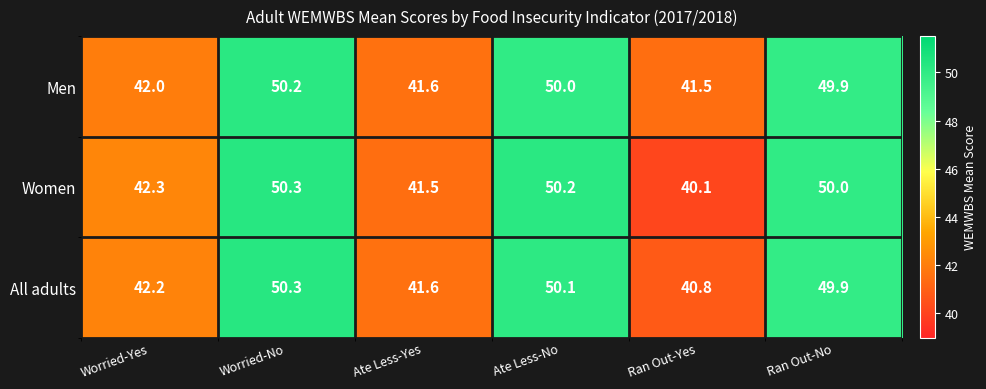

What is the difference between the maximum and minimum values in the Men series?

8.7